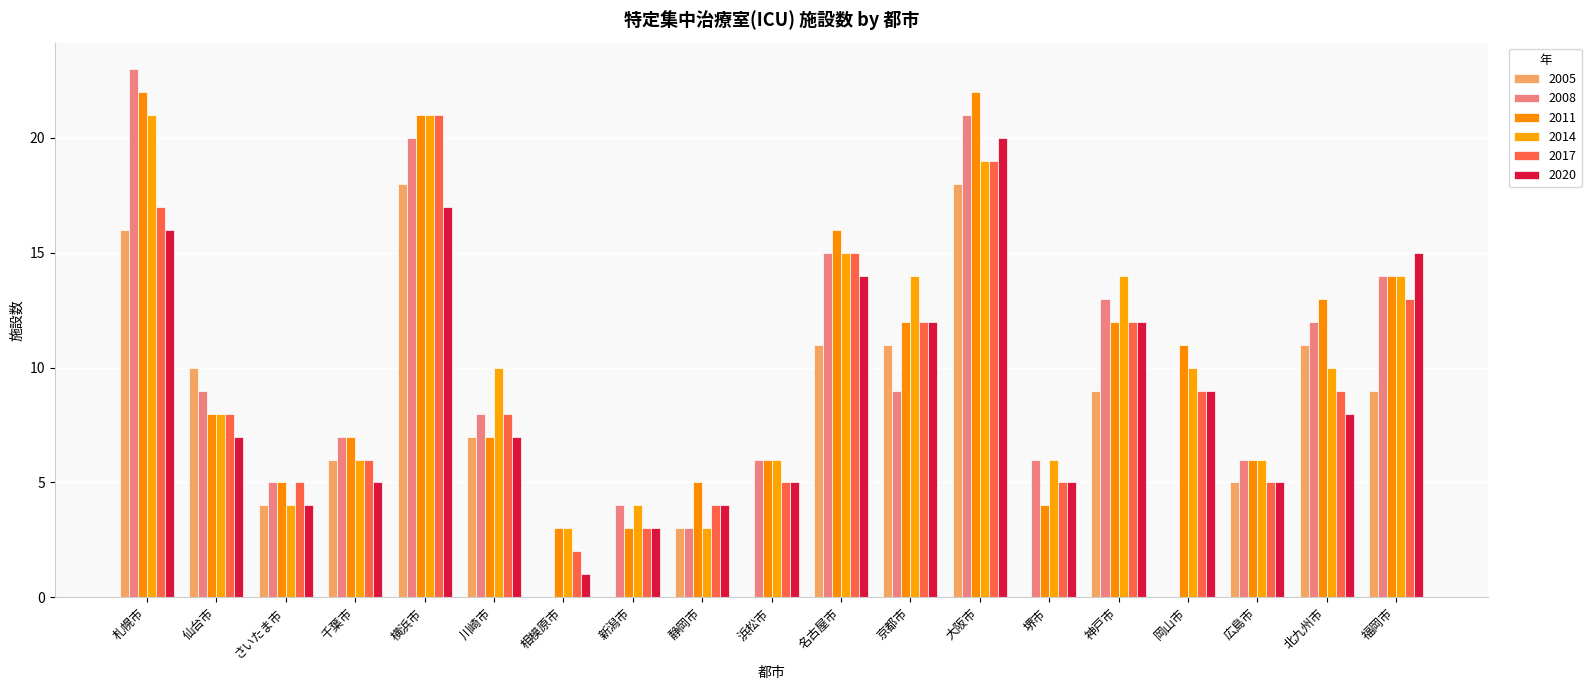

Rank the series by their maximum value, from highest to lowest.

2008, 2011, 2014, 2017, 2020, 2005